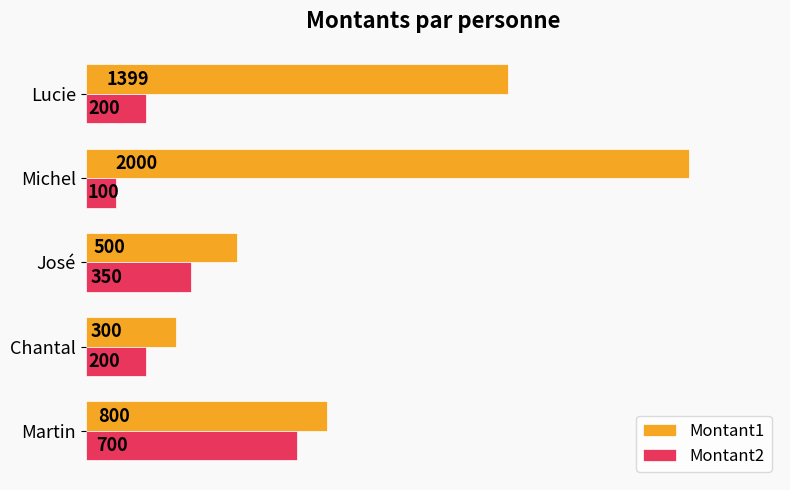

What are all the series names shown in the legend?

Montant1, Montant2